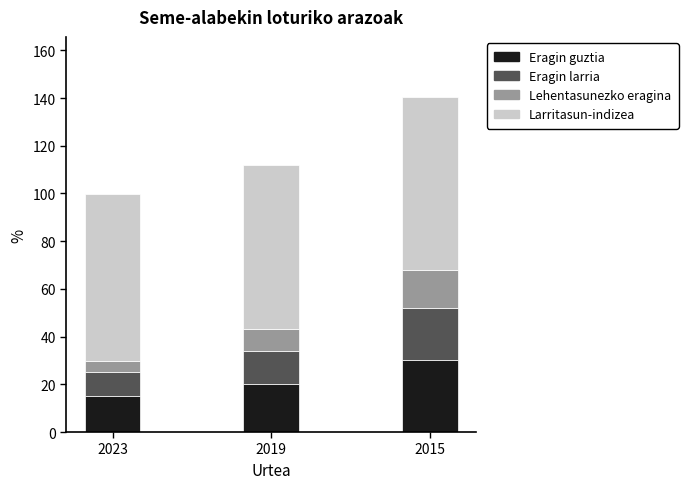

Are the bars grouped side by side (vs. stacked)?

No